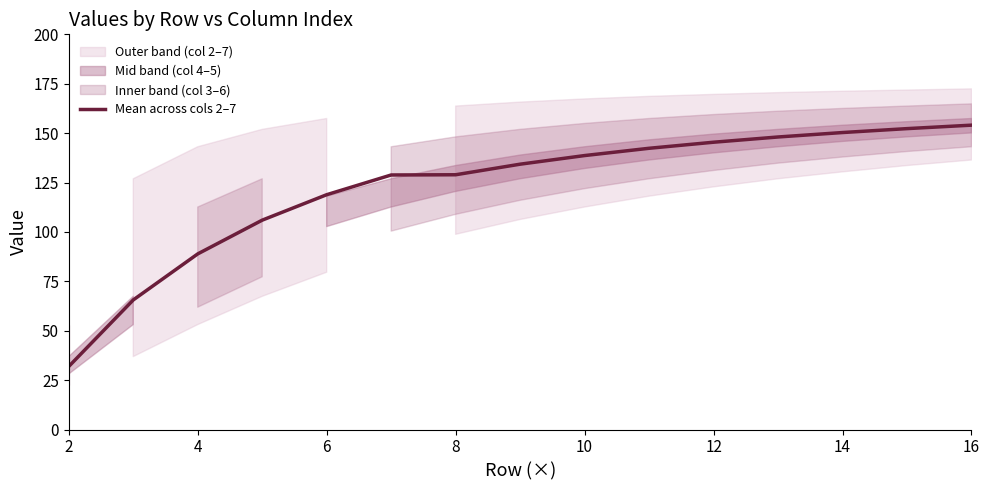

Is this an area chart (filled region under the line)?

No